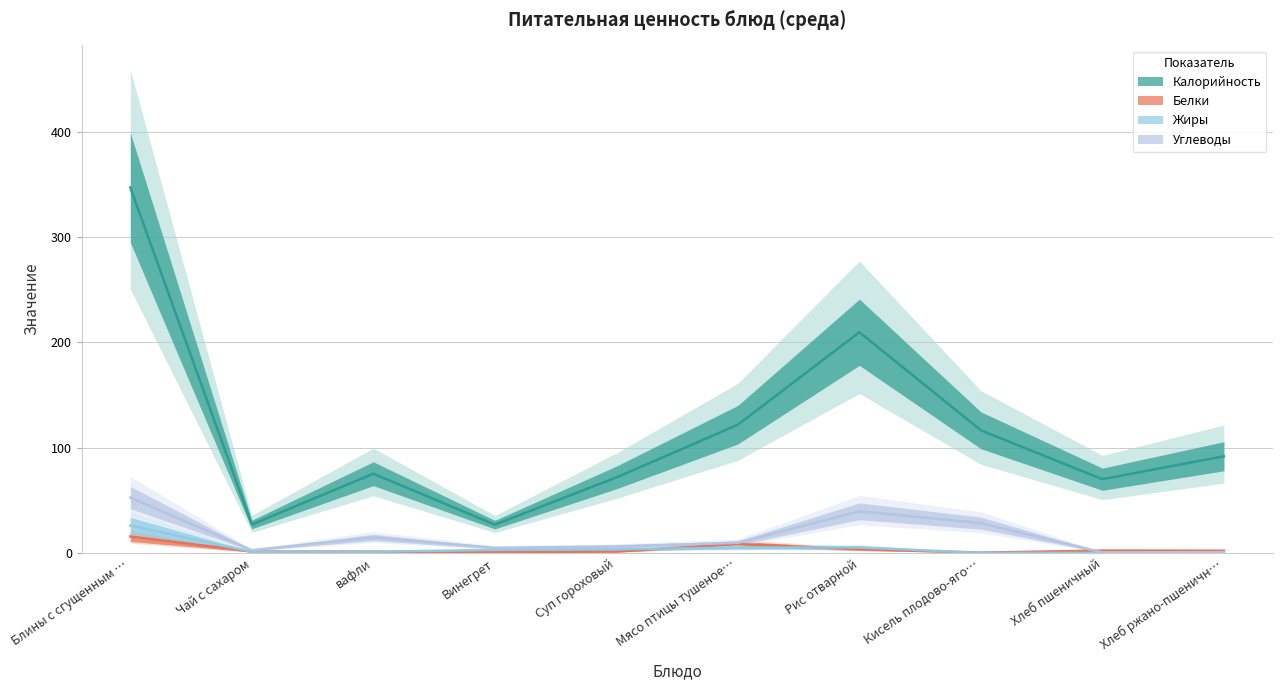

Count the number of categories in the chart.

10